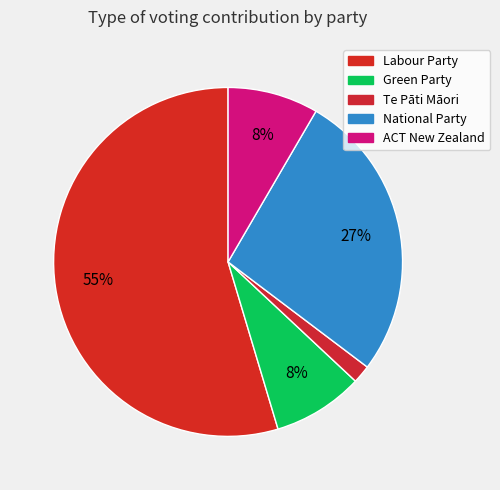

What is the smallest slice in the pie chart?

Te Pāti Māori